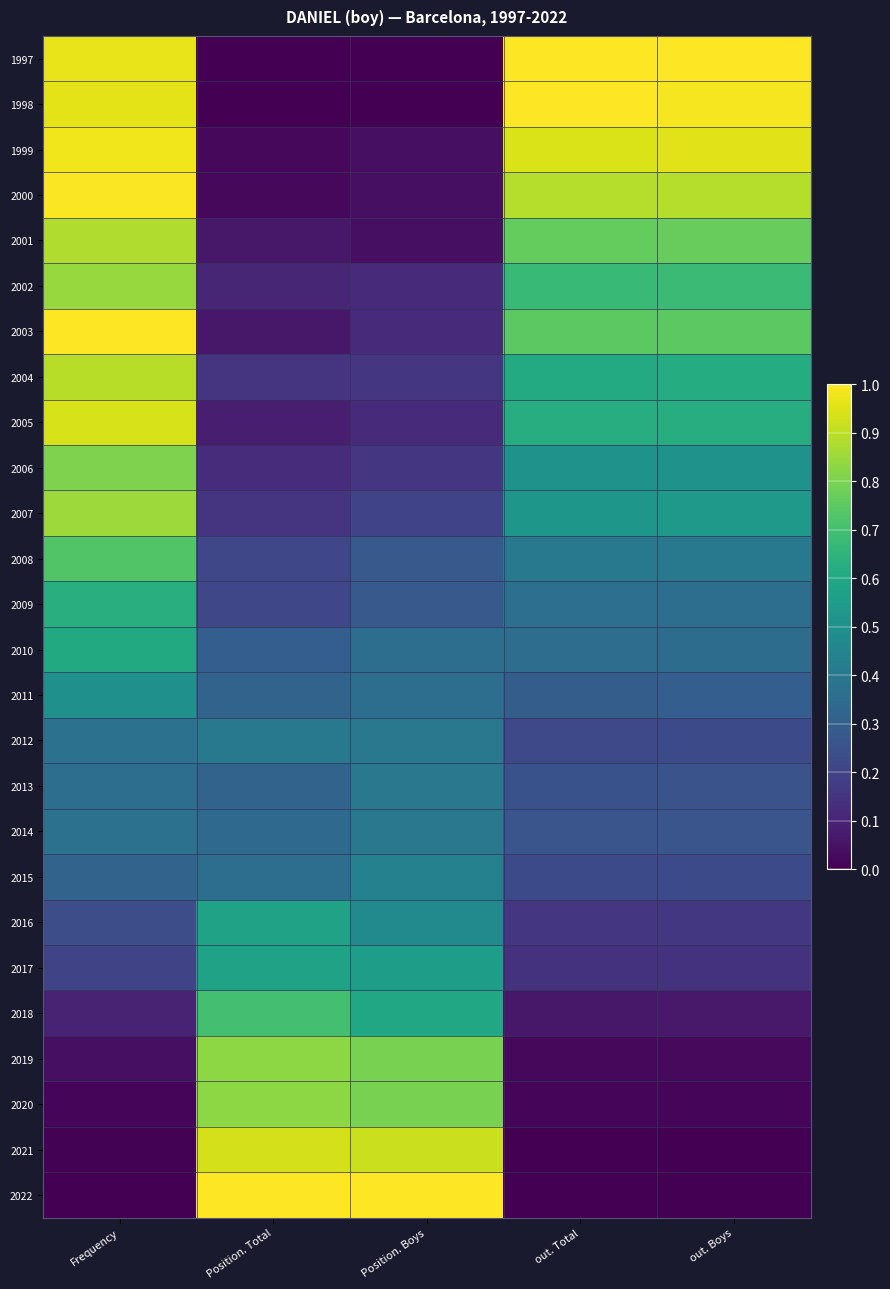

At Position. Total, list the series in order from smallest to largest.

1997, 1998, 1999, 2000, 2001, 2003, 2005, 2002, 2006, 2004, 2007, 2008, 2009, 2010, 2011, 2013, 2014, 2015, 2012, 2016, 2017, 2018, 2019, 2020, 2021, 2022